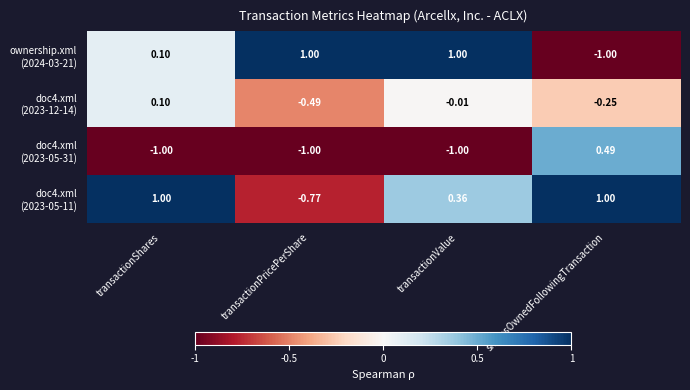

Between transactionPricePerShare and transactionValue, which series saw the biggest shift?

doc4.xml (2023-05-11)